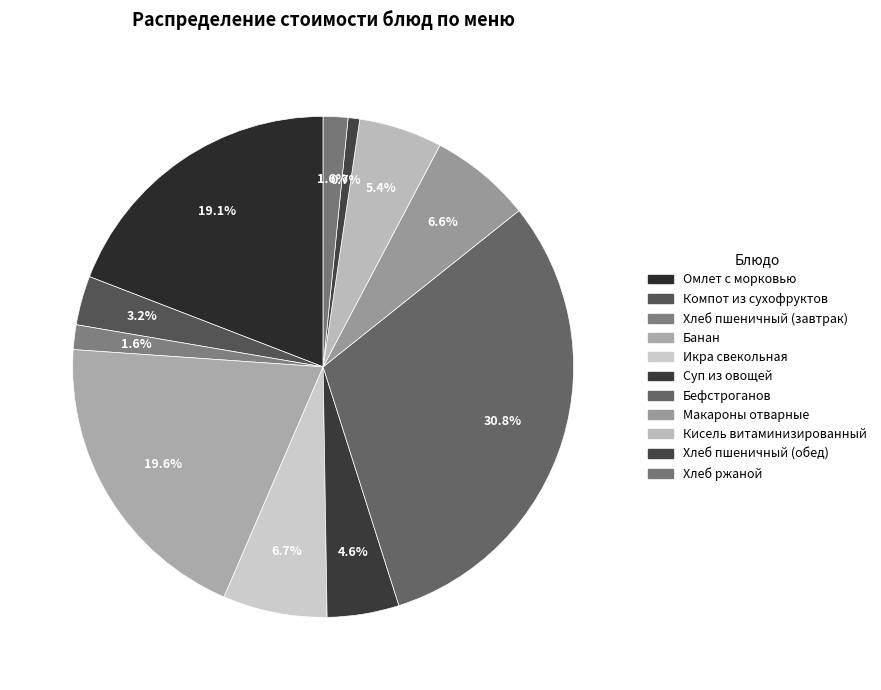

How many slices are in this pie chart?

11